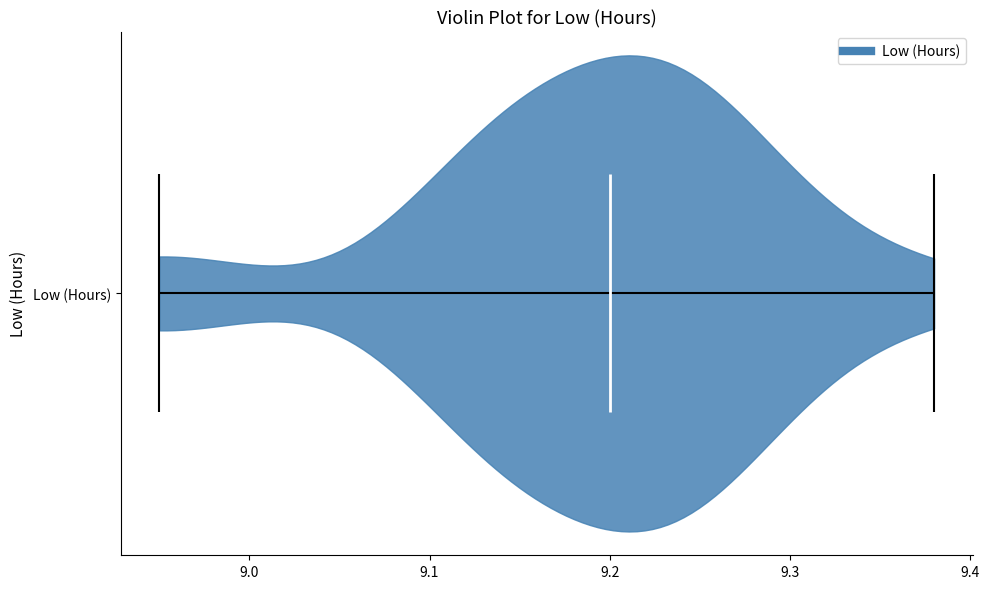

Read this violin plot against the x-axis: where its median line is, and the lowest and highest points the violin reaches. The values are not printed on the chart, so give them approximately, as read against the axis.

median line 9.20, lowest point 8.95, highest point 9.38